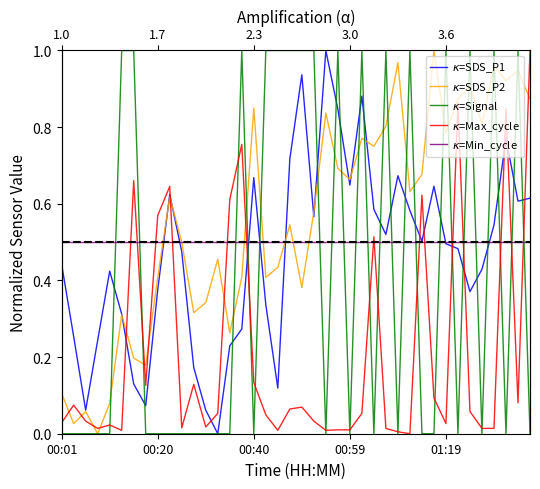

How many data points does each series have?

40